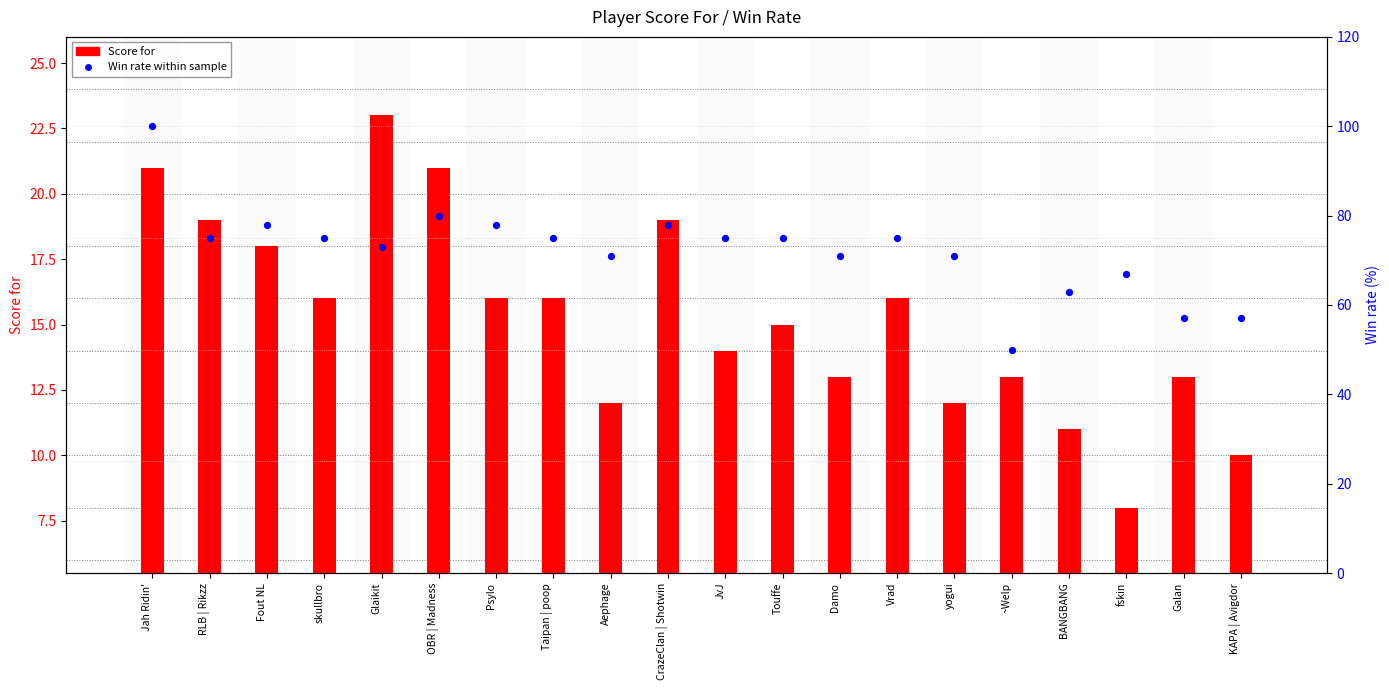

At how many categories does at least one series exceed 68?

15